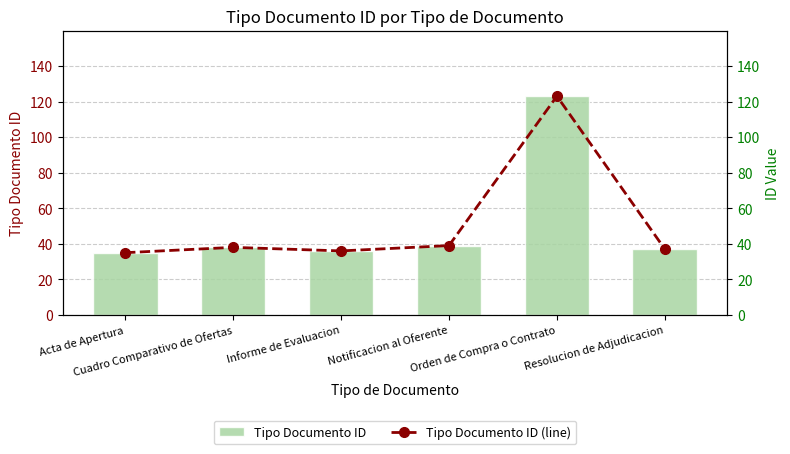

What are all the series names shown in the legend?

Tipo Documento ID, Tipo Documento ID (line)